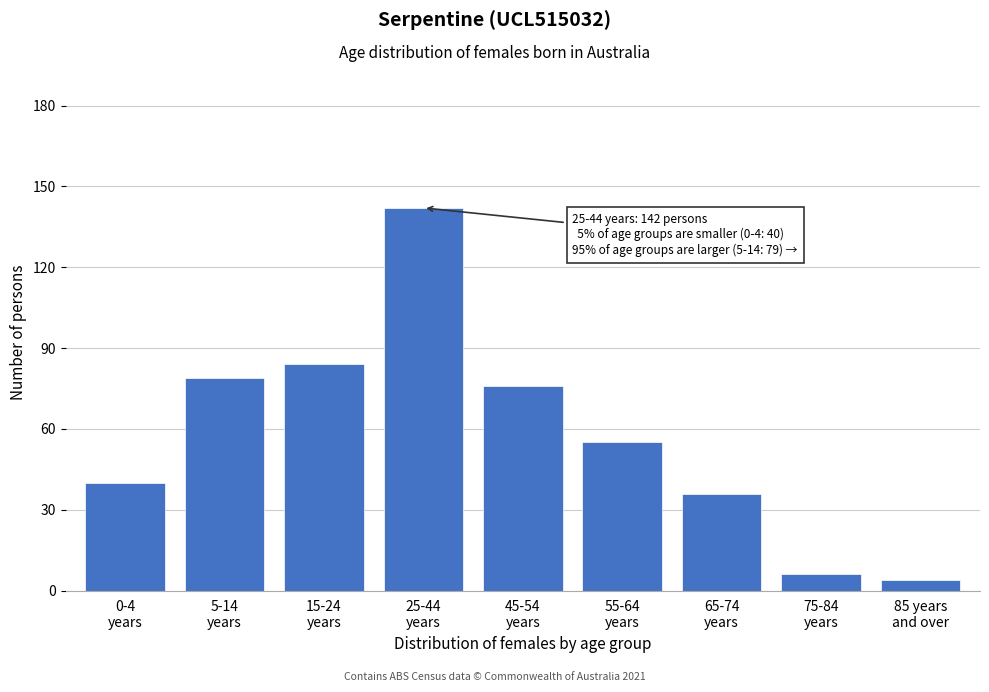

Reading left to right, list all the values displayed in this chart.

40	79	84	142	76	55	36	6	4